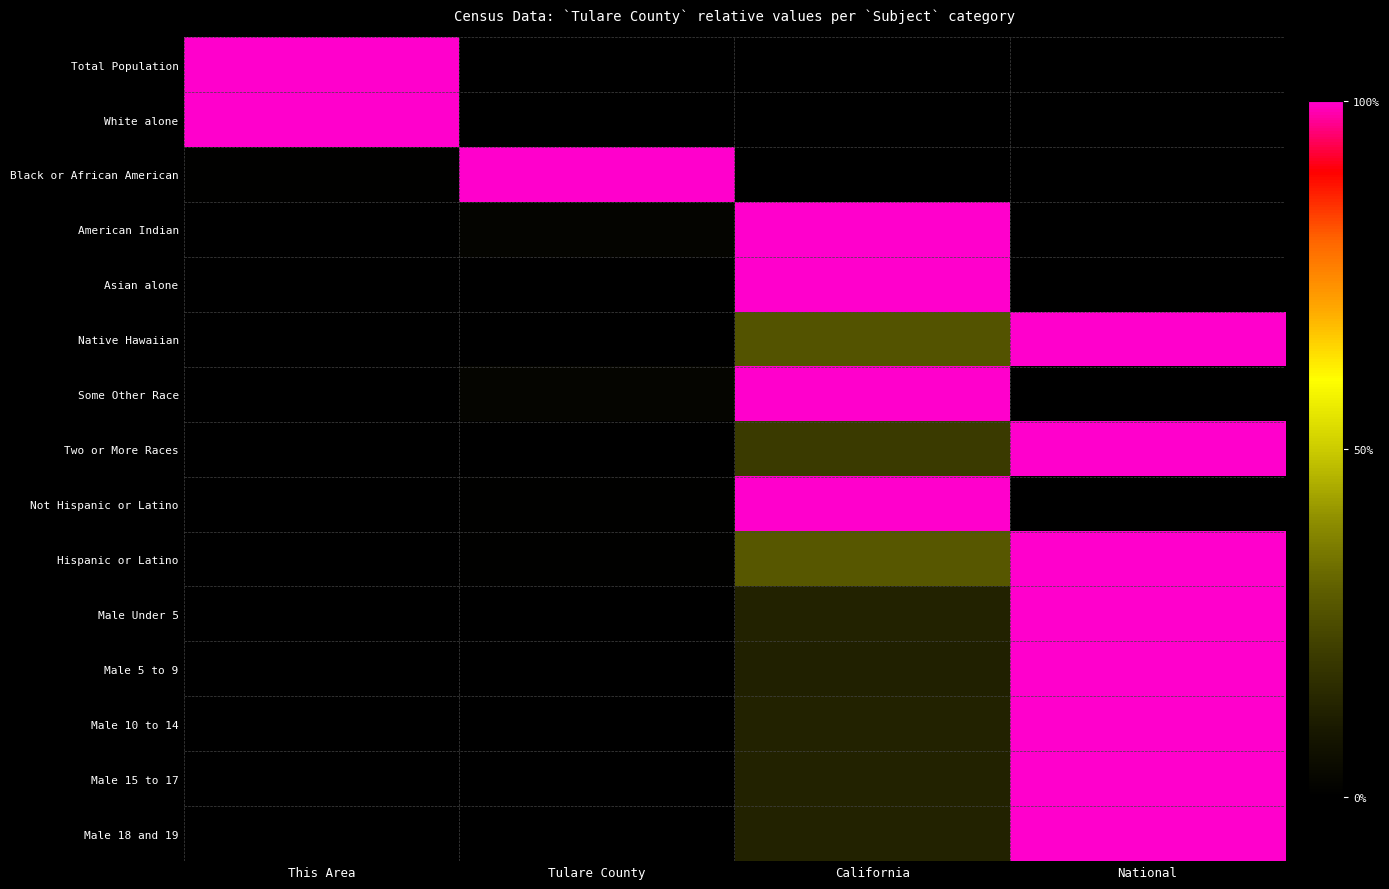

Which series has the widest spread of values?

Total Population